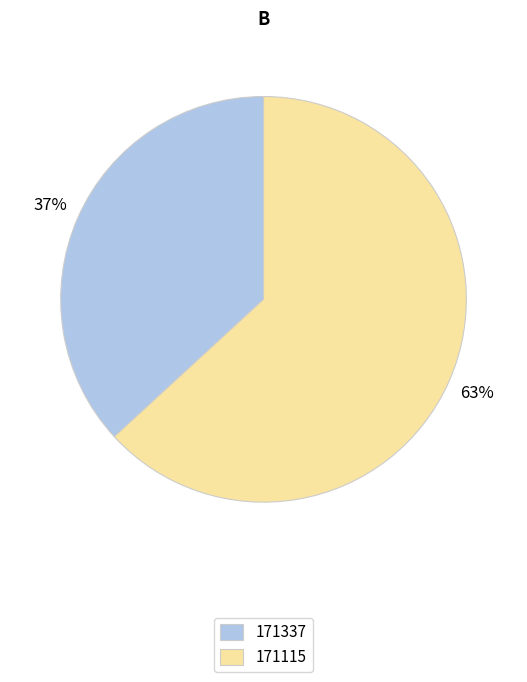

What percentage is the 171115 slice, to the nearest percent?

63%